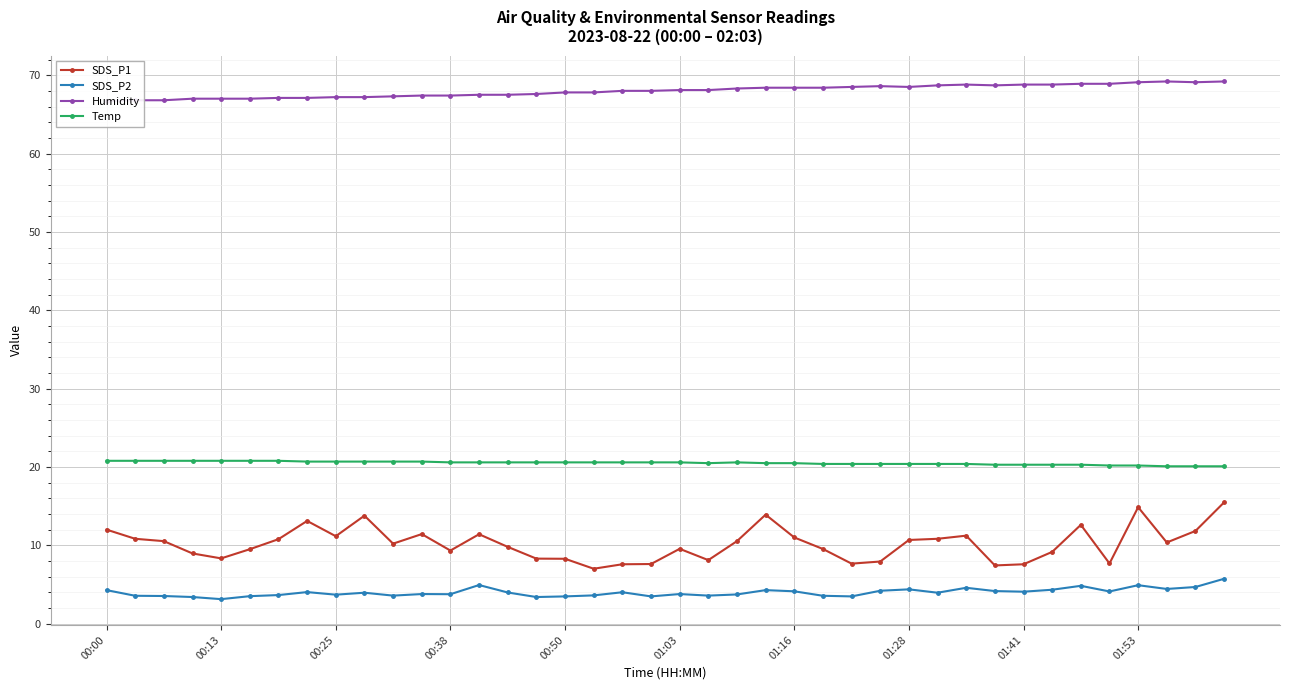

The value of Humidity at 35 is 68.9. True or false?

True